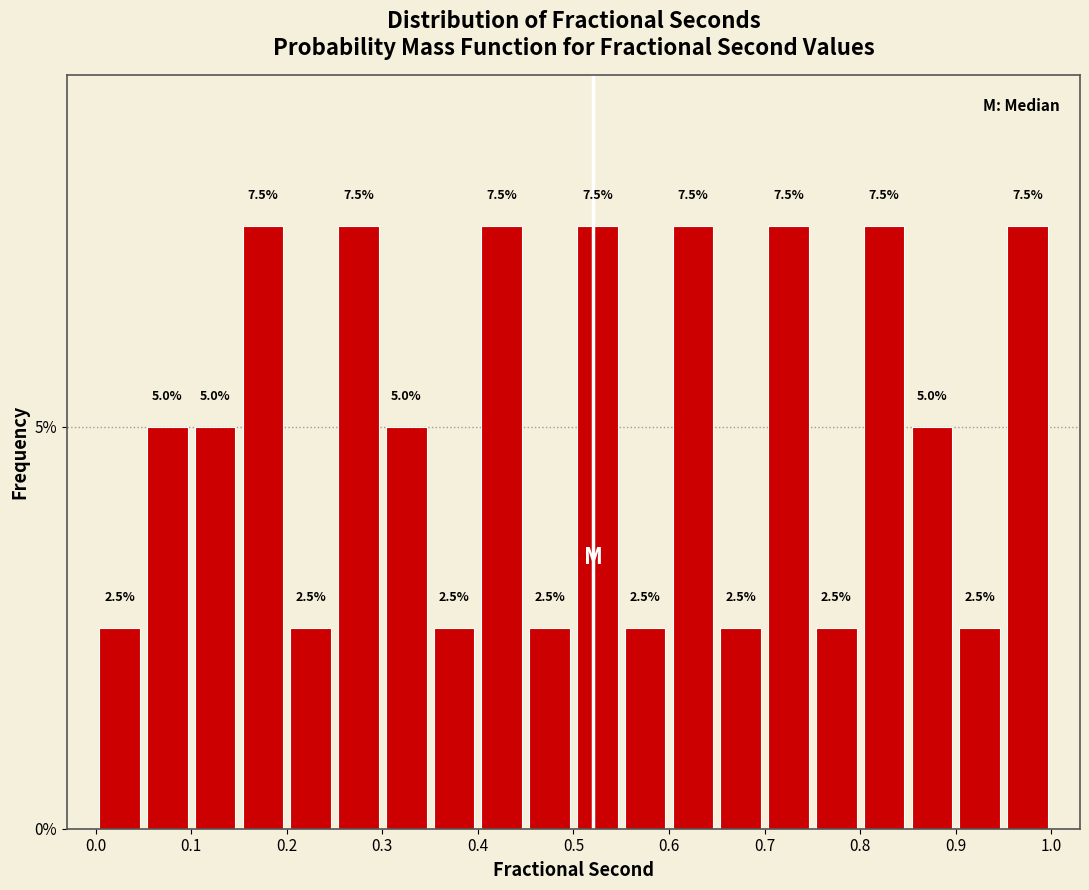

What is the height of the bar covering 0.65 to 0.70 on the x-axis?

2.5